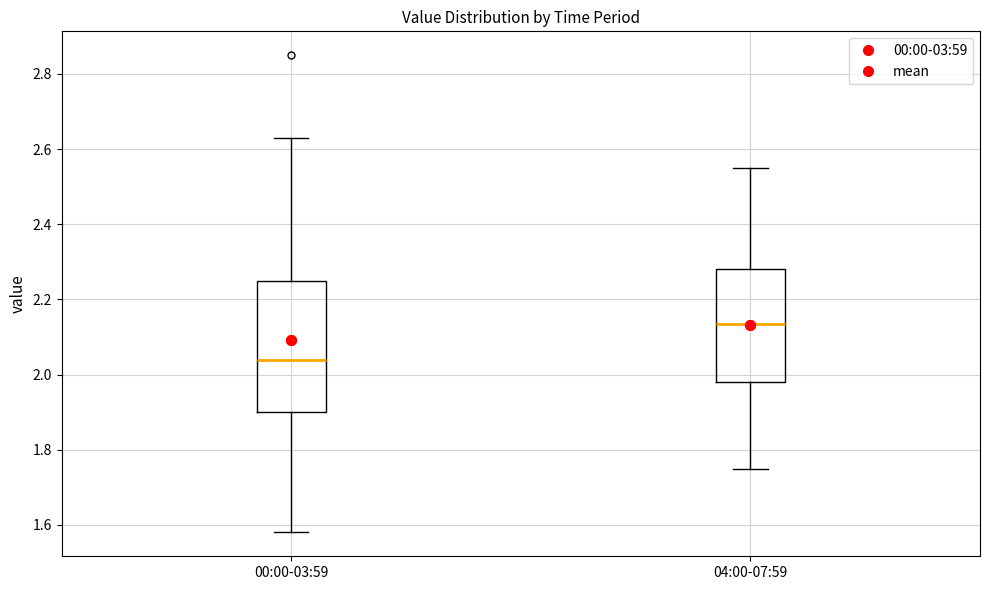

Where is the lower edge of the box for 04:00-07:59 on the y-axis? The values are not printed on the chart, so give them approximately, as read against the axis.

1.98